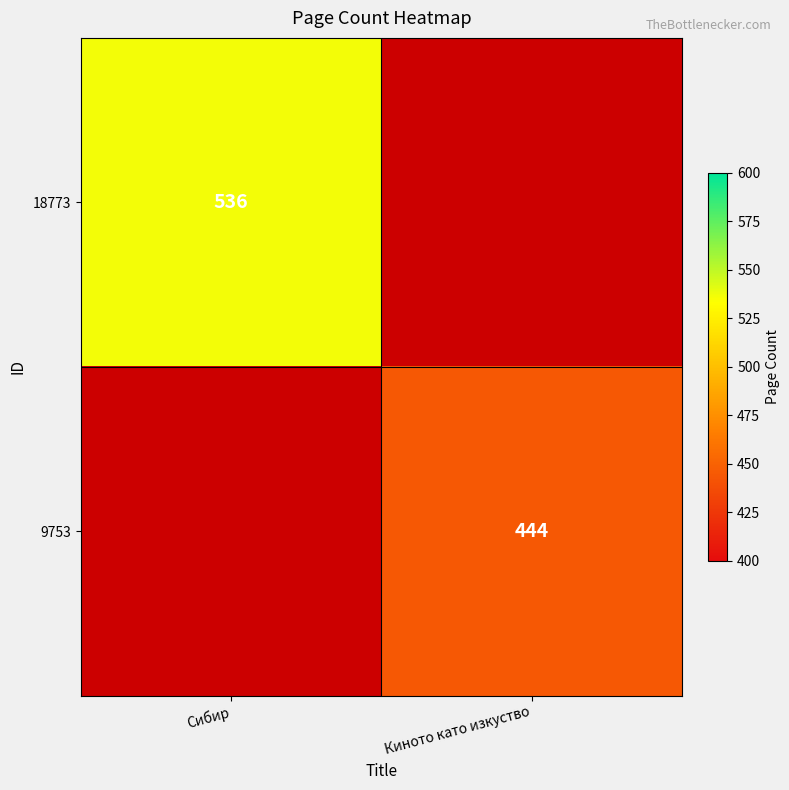

The value of 9753 at Киното като изкуство is 444. True or false?

True